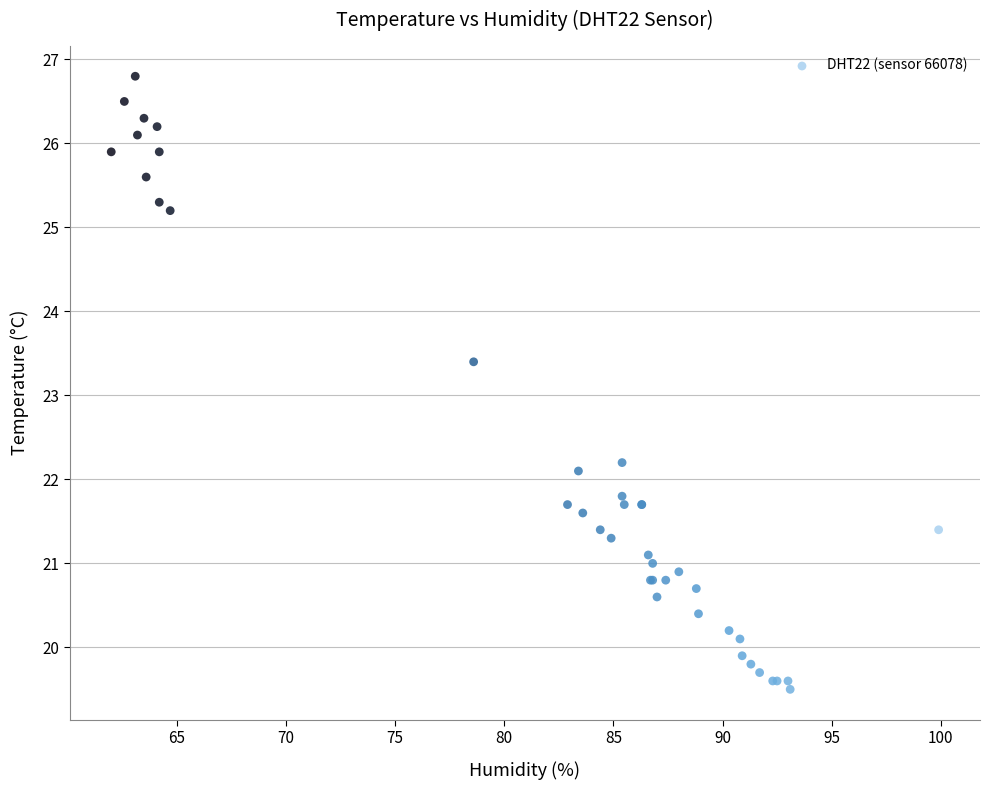

What Y value in the scatter plot is closest to 23?

23.4